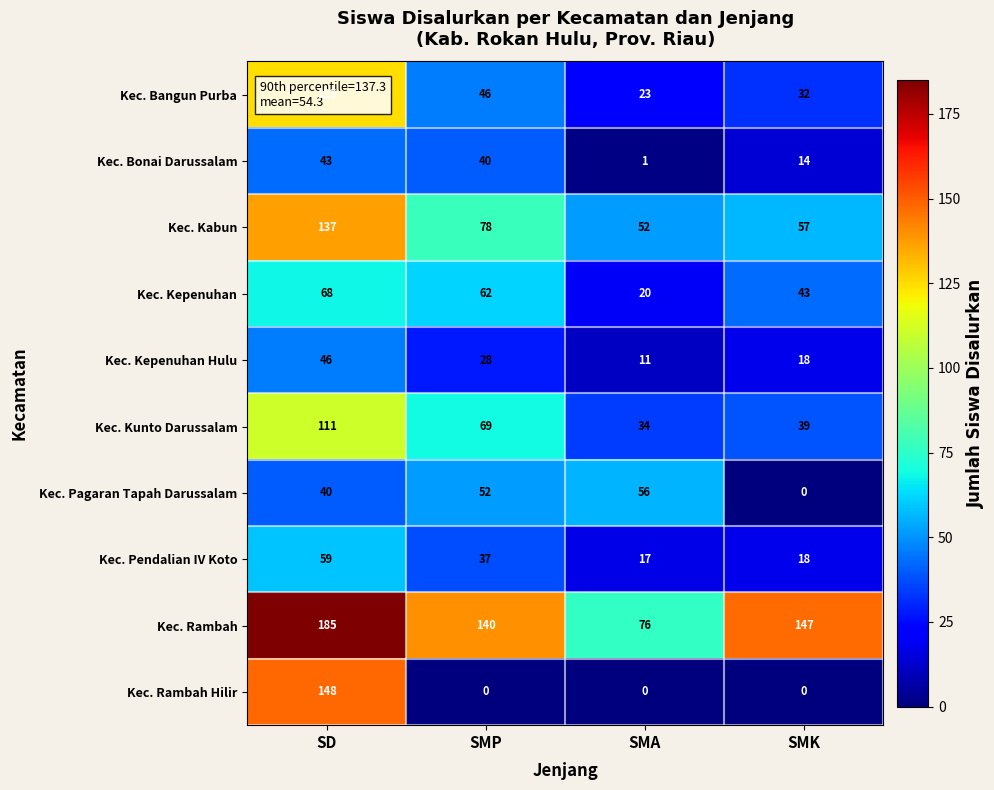

Which series has the largest total across all categories?

Kec. Rambah